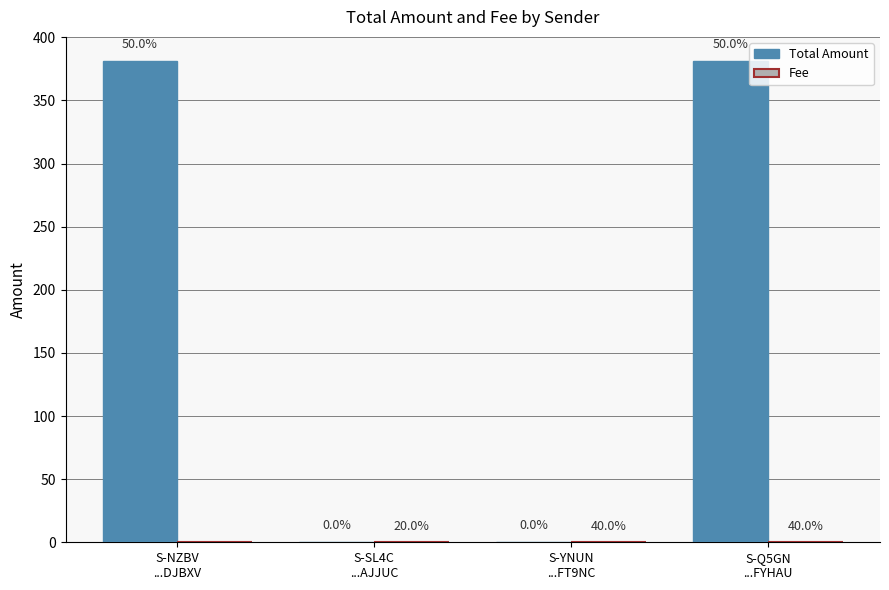

Does the chart contain stacked bars?

No